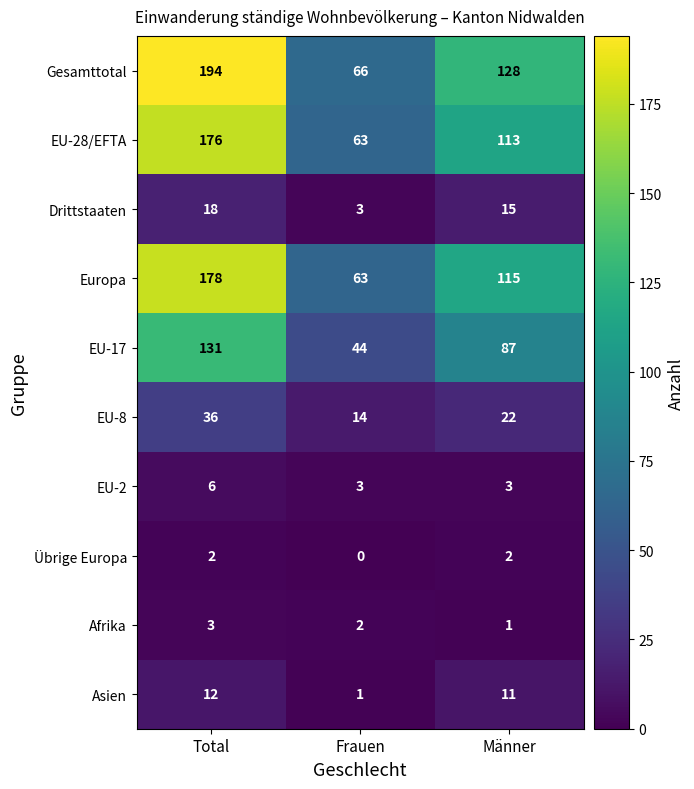

Which series changed the most between Frauen and Männer?

Gesamttotal